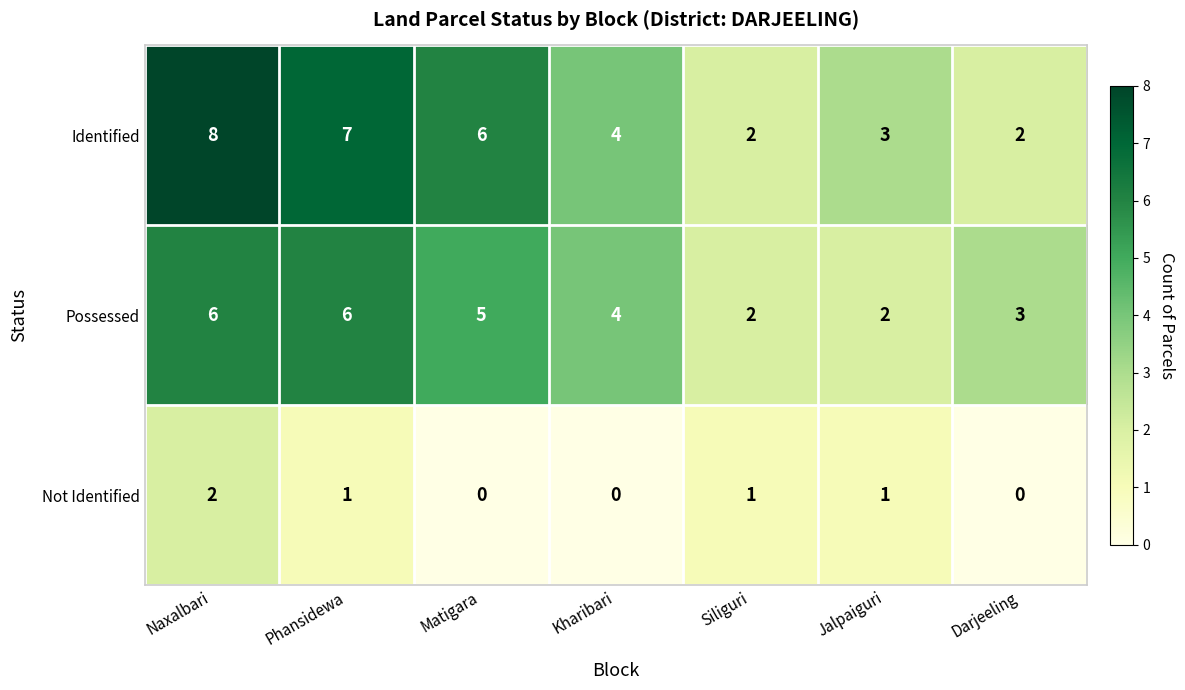

Which series has the largest total across all categories?

Identified